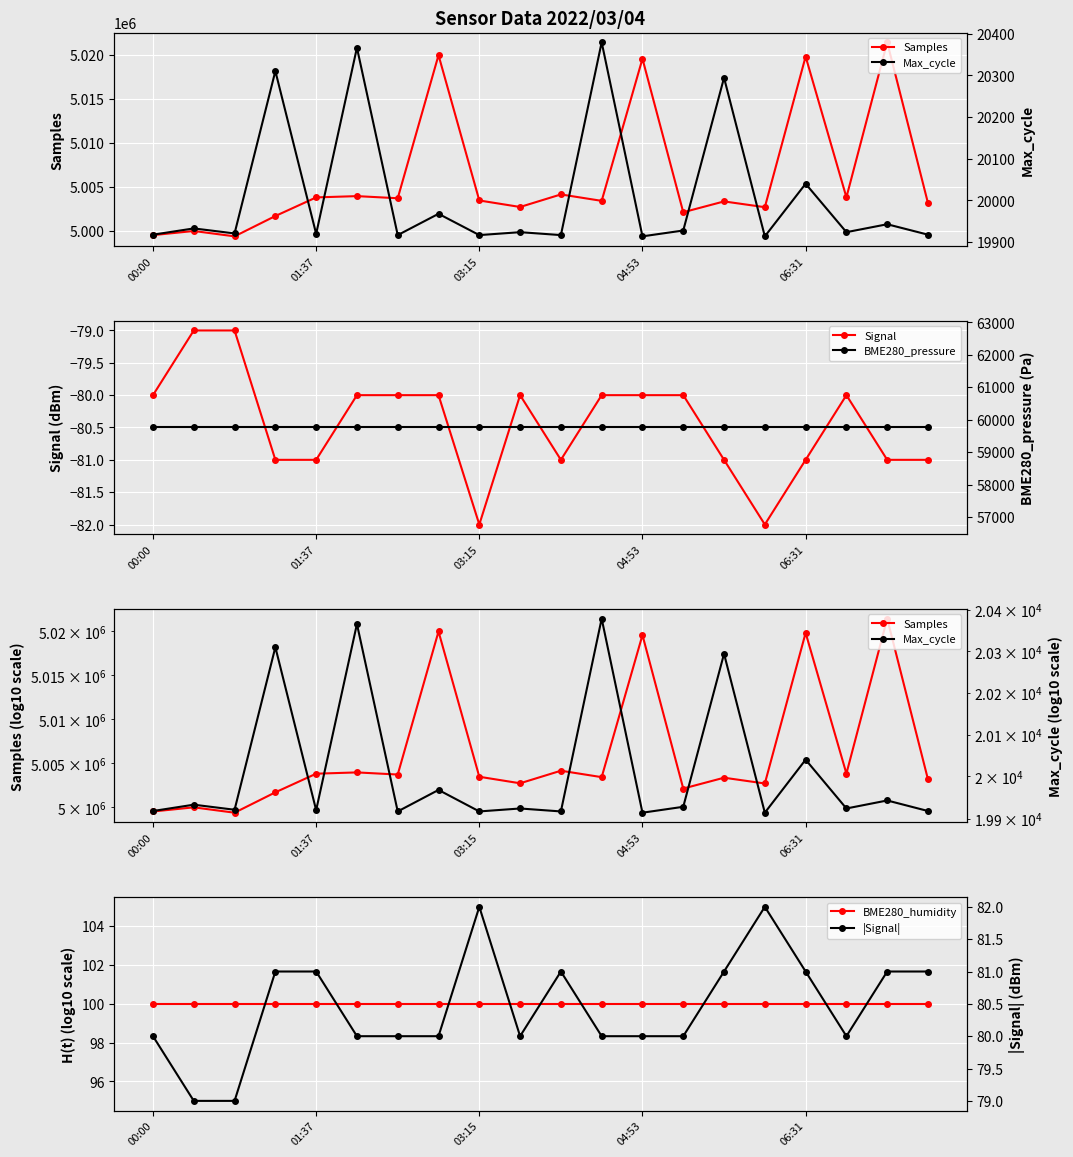

What is the difference between the |Signal| values at 18 and 11?

1.0